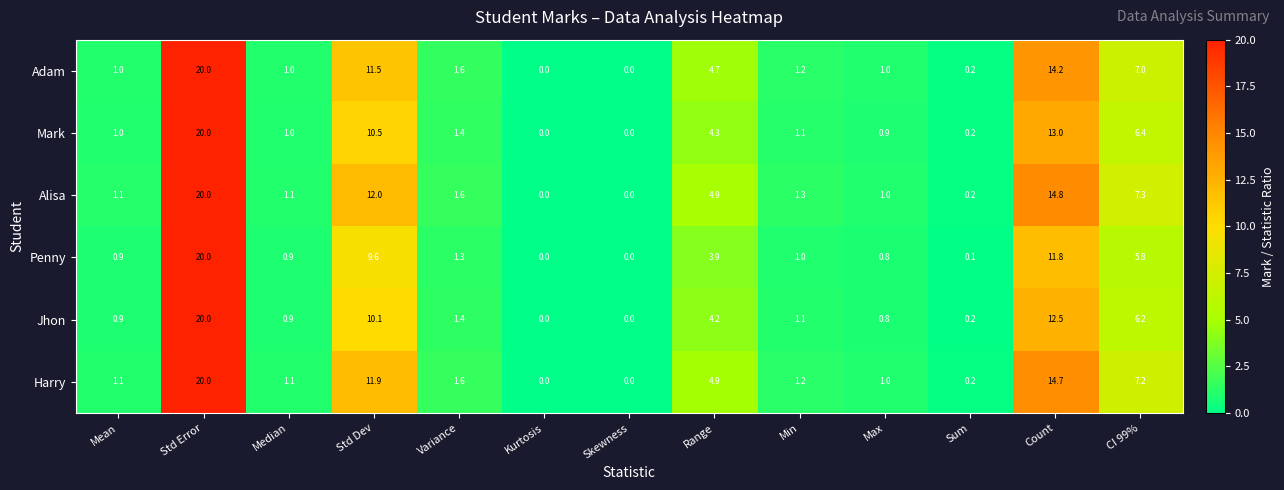

What is the maximum value shown in the chart?

20.0